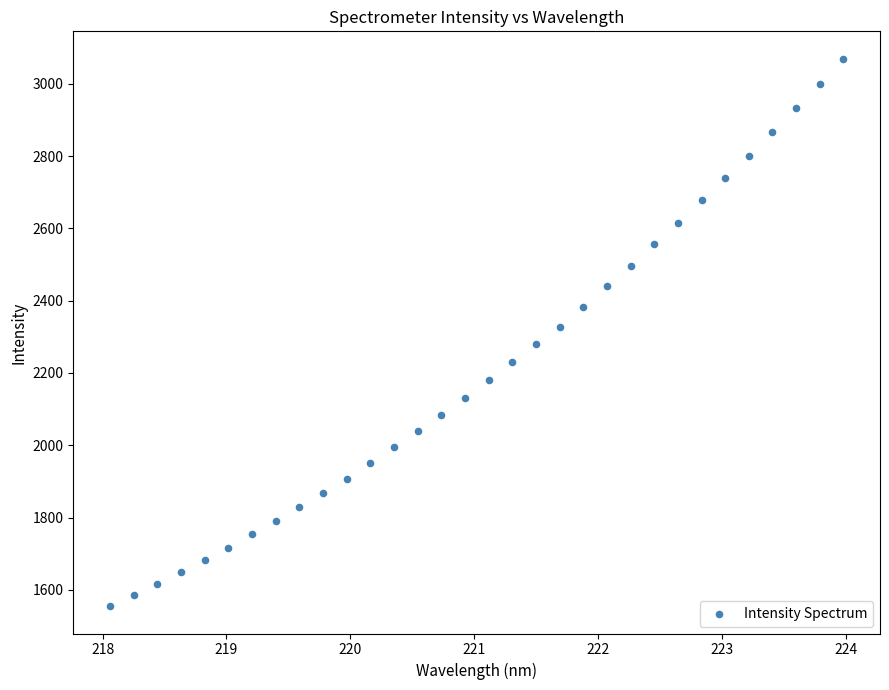

What is the range of X values (max minus min)?

5.9